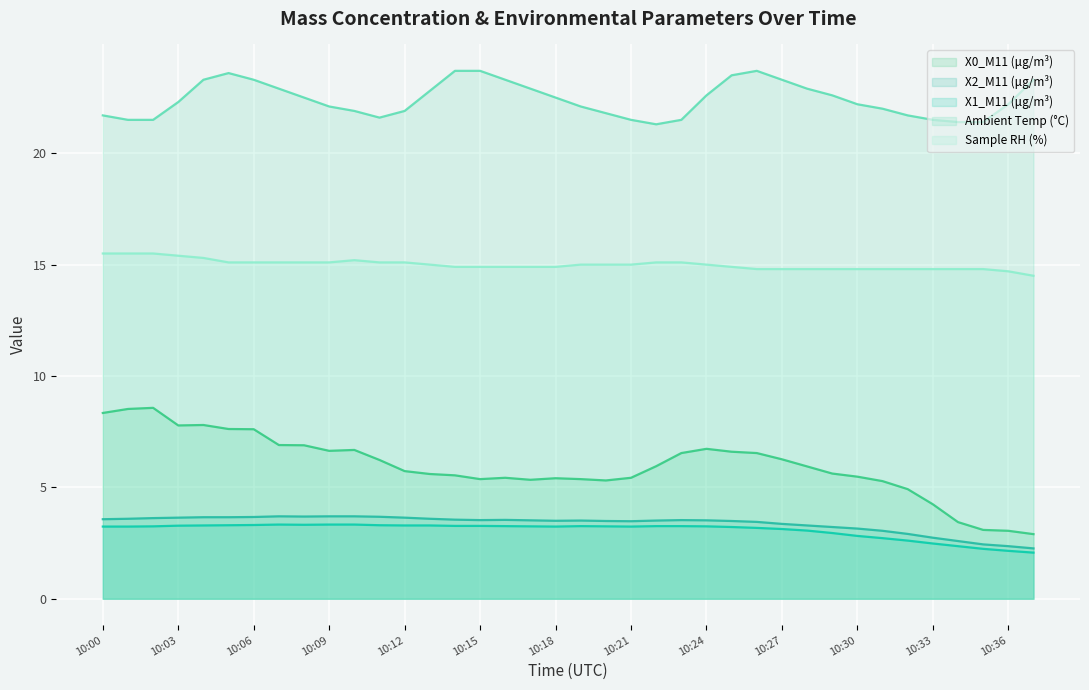

Reading left to right, list all the values displayed in this chart.

X0_M11 (μg/m³): 8.3	8.5	8.6	7.8	7.8	7.6	7.6	6.9	6.9	6.6	6.7	6.2	5.7	5.6	5.5	5.4	5.4	5.3	5.4	5.4	5.3	5.4	6.0	6.5	6.7	6.6	6.5	6.3	5.9	5.6	5.5	5.3	4.9	4.2	3.4	3.1	3.0	2.9
X2_M11 (μg/m³): 3.6	3.6	3.6	3.6	3.7	3.7	3.7	3.7	3.7	3.7	3.7	3.7	3.6	3.6	3.5	3.5	3.5	3.5	3.5	3.5	3.5	3.5	3.5	3.5	3.5	3.5	3.5	3.4	3.3	3.2	3.1	3.0	2.9	2.7	2.6	2.4	2.4	2.3
X1_M11 (μg/m³): 3.2	3.2	3.2	3.3	3.3	3.3	3.3	3.3	3.3	3.3	3.3	3.3	3.3	3.3	3.3	3.3	3.3	3.2	3.2	3.3	3.2	3.2	3.3	3.3	3.2	3.2	3.2	3.1	3.1	3.0	2.8	2.7	2.6	2.5	2.4	2.2	2.1	2.1
Ambient Temp (°C): 21.7	21.5	21.5	22.3	23.3	23.6	23.3	22.9	22.5	22.1	21.9	21.6	21.9	22.8	23.7	23.7	23.3	22.9	22.5	22.1	21.8	21.5	21.3	21.5	22.6	23.5	23.7	23.3	22.9	22.6	22.2	22.0	21.7	21.5	21.4	21.4	22.2	23.3
Sample RH (%): 15.5	15.5	15.5	15.4	15.3	15.1	15.1	15.1	15.1	15.1	15.2	15.1	15.1	15.0	14.9	14.9	14.9	14.9	14.9	15.0	15.0	15.0	15.1	15.1	15.0	14.9	14.8	14.8	14.8	14.8	14.8	14.8	14.8	14.8	14.8	14.8	14.7	14.5